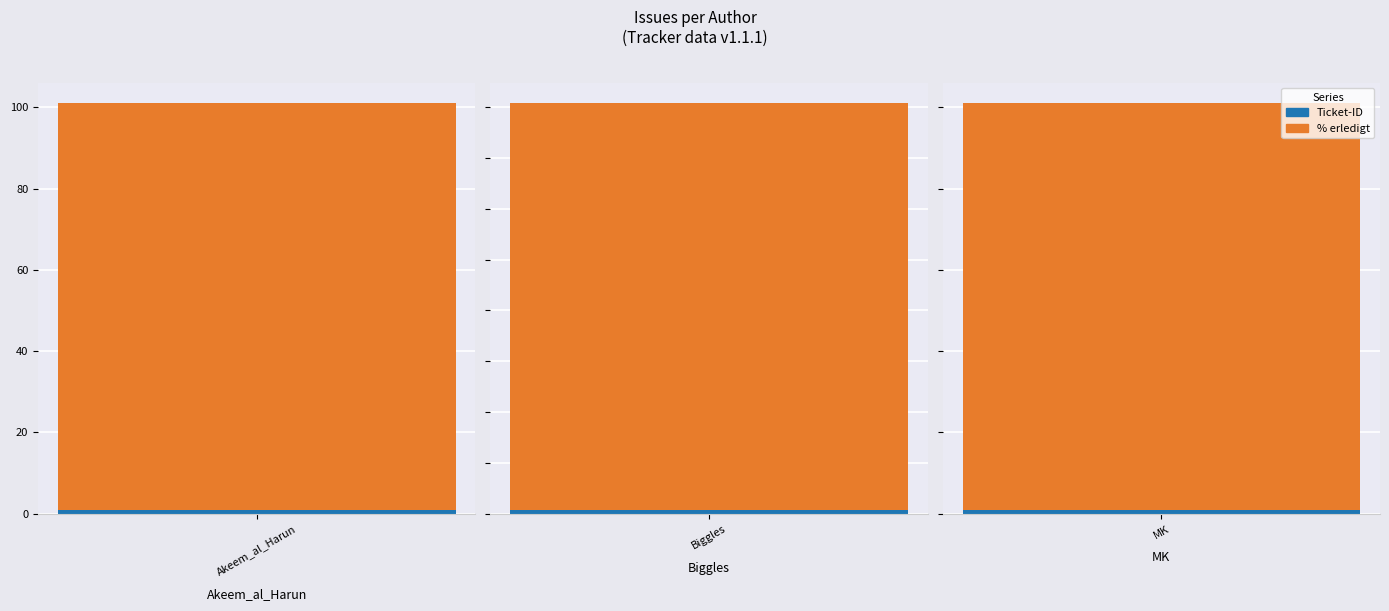

What are all the series names shown in the legend?

Ticket-ID, % erledigt